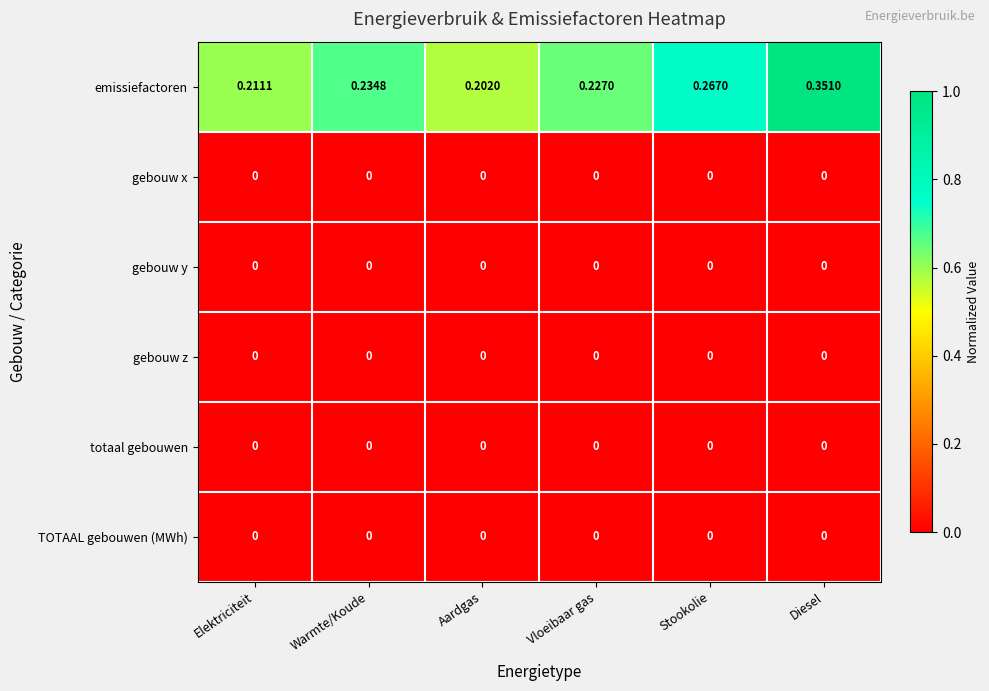

Which series changed the most between Elektriciteit and Vloeibaar gas?

emissiefactoren